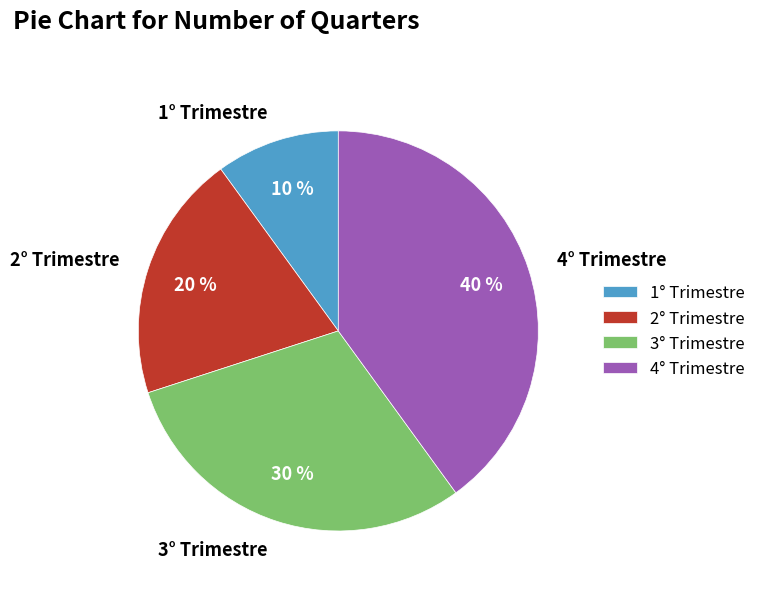

What percentage is the 4° Trimestre slice, to the nearest percent?

40%